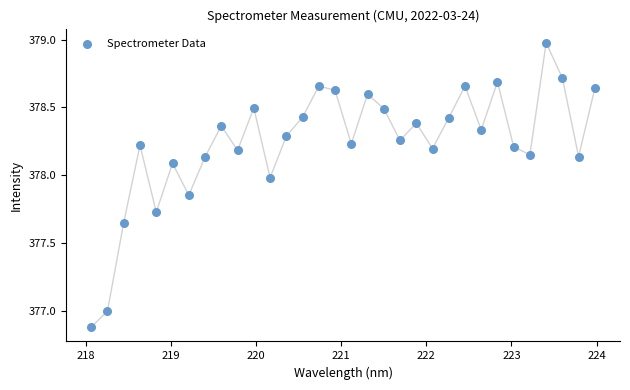

What is the range of Y values (max minus min)?

2.1